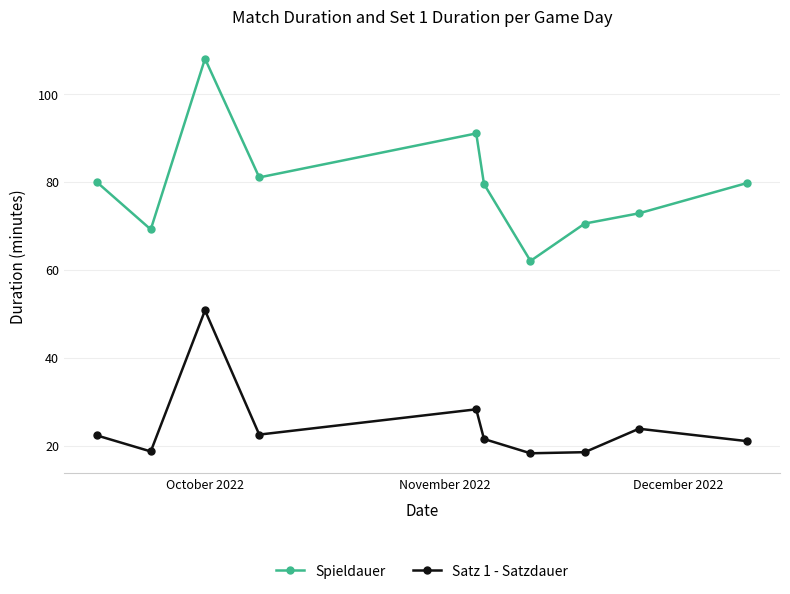

What is the difference between the maximum and minimum values in the Spieldauer series?

46.0